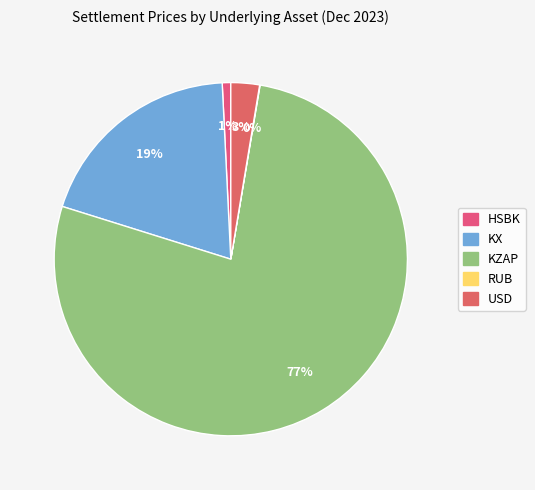

Which slice is the largest?

KZAP